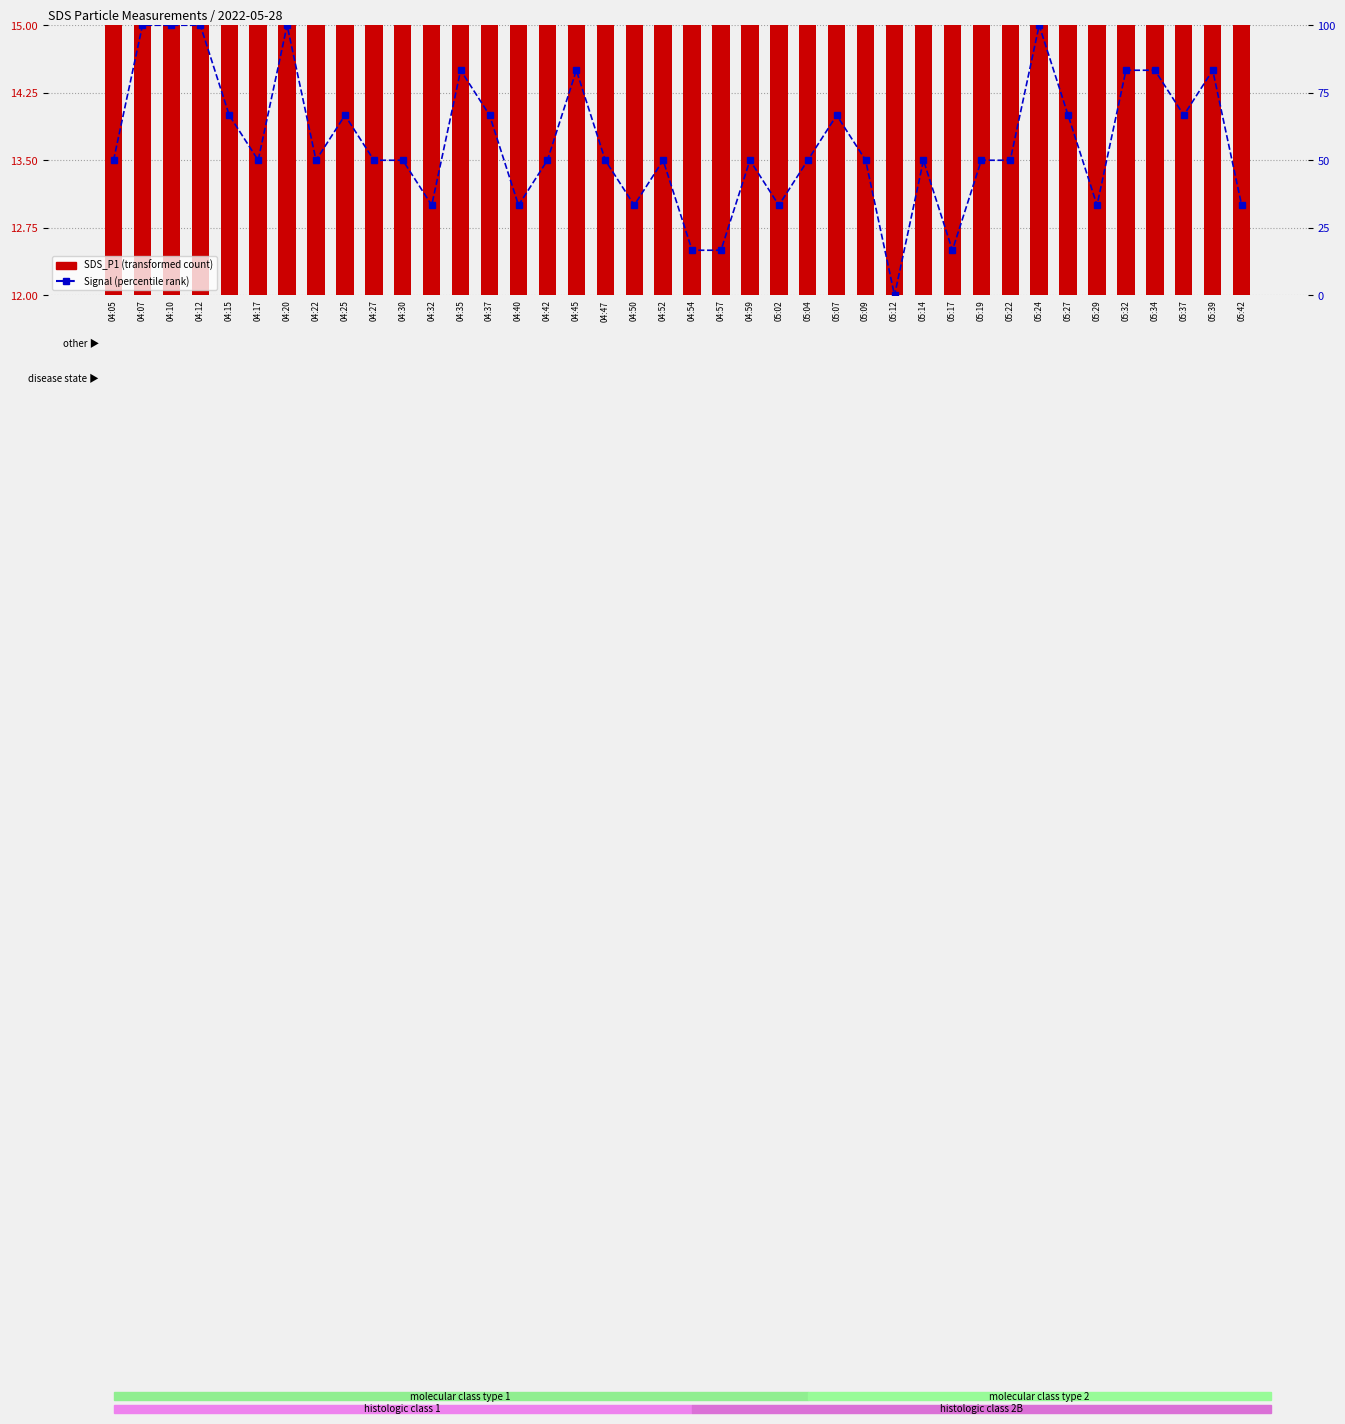

Rank the series by their average value, from lowest to highest.

SDS_P1 (transformed count), Signal (percentile rank)